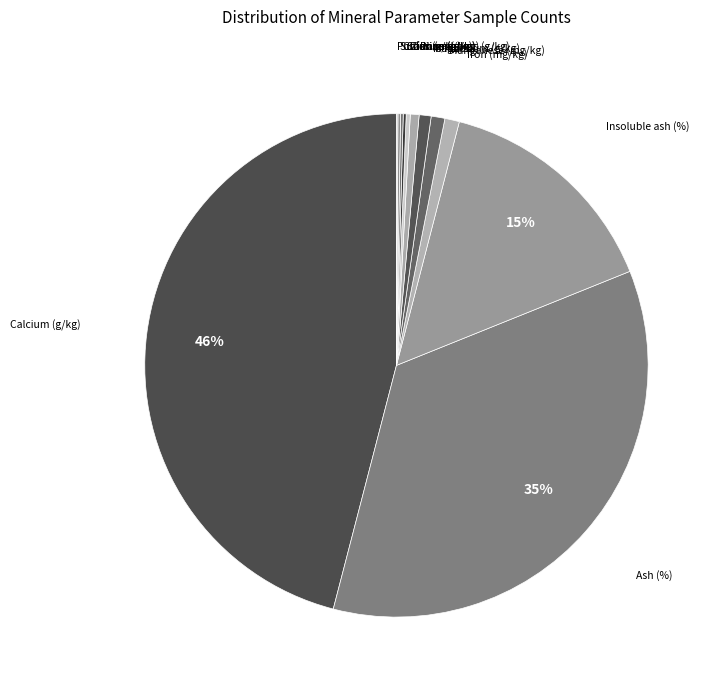

Which category has the biggest portion of the pie?

Calcium (g/kg)